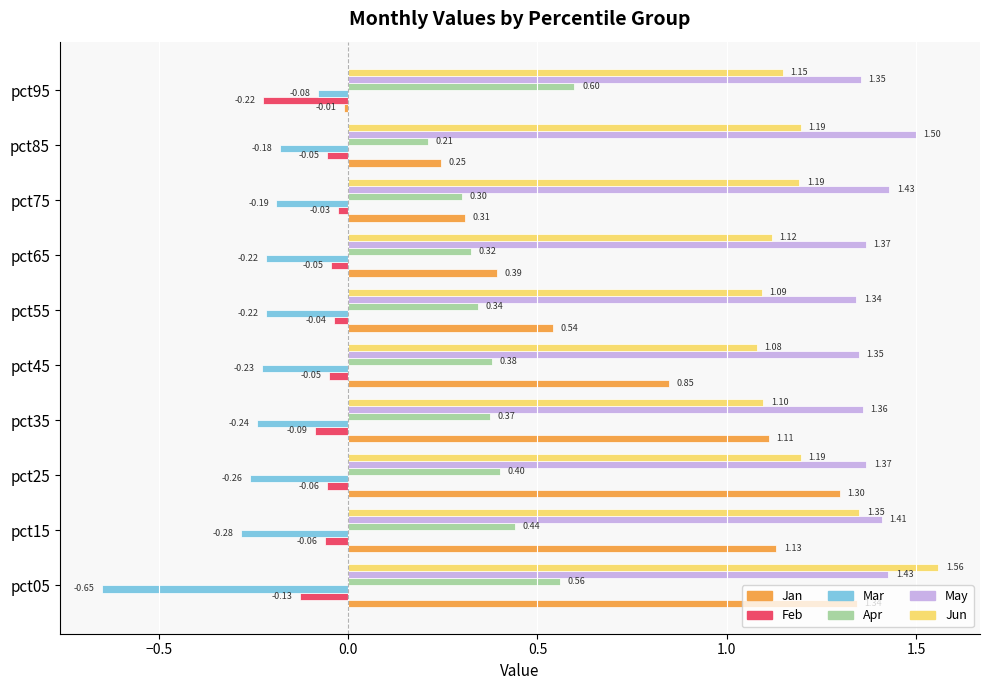

List the series in order of their peak value, lowest first.

Mar, Feb, Apr, Jan, May, Jun